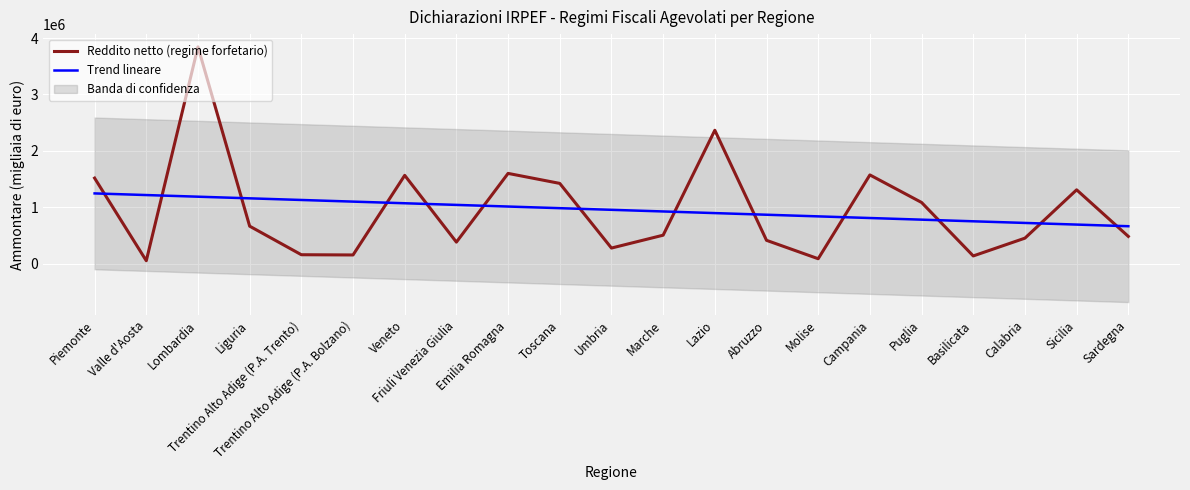

Which has a higher value, Marche or Valle d'Aosta?

Marche